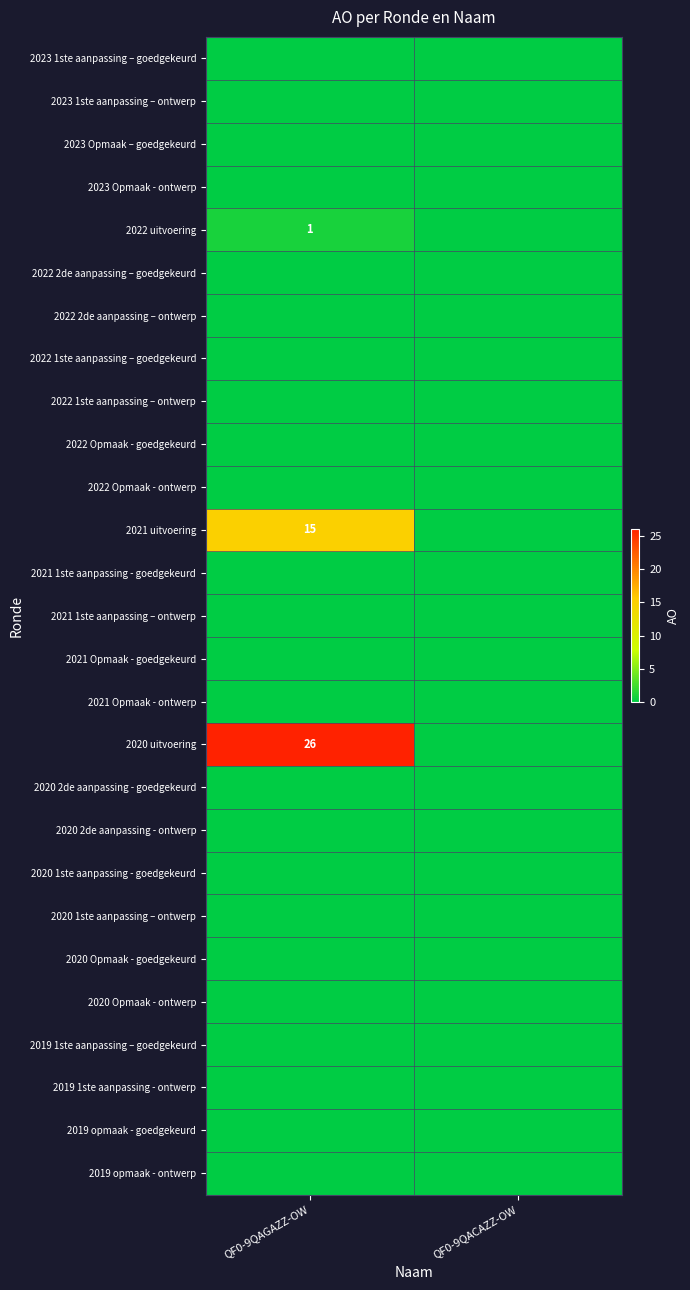

The 2023 1ste aanpassing – goedgekeurd series shows 0 at QF0-9QACAZZ-OW. True or false?

True